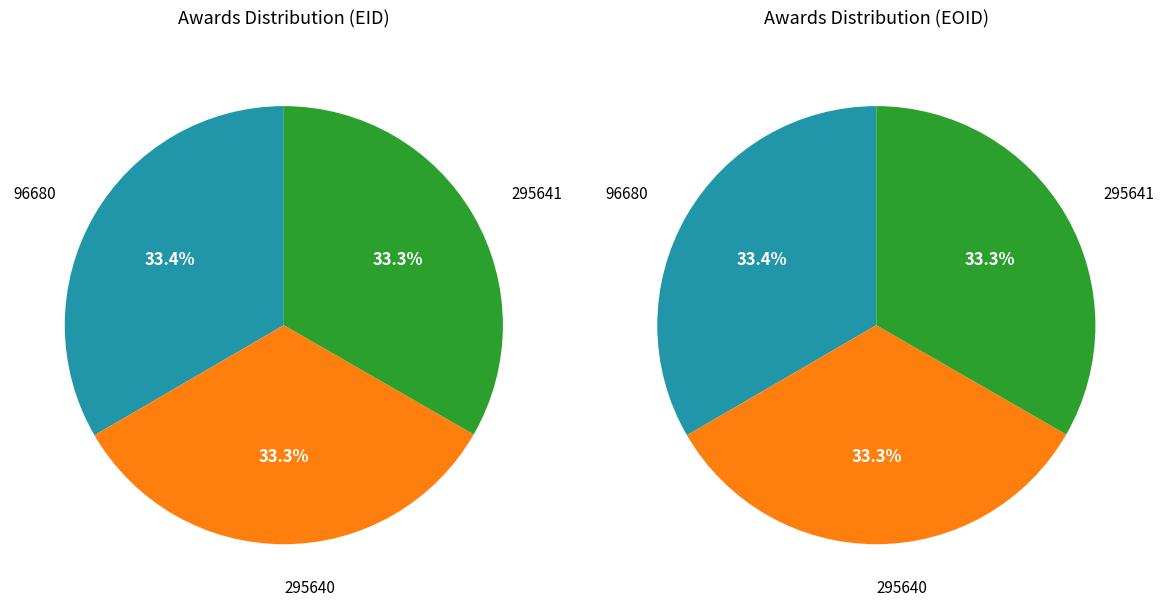

How many slices are in this pie chart?

3